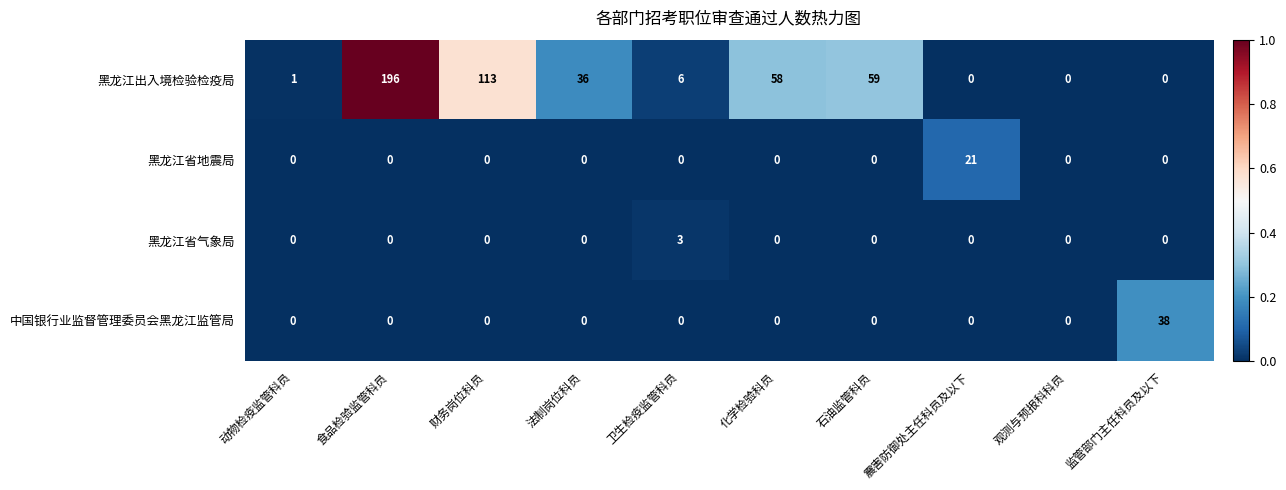

What is the spread (max minus min) of values at 监管部门主任科员及以下?

38